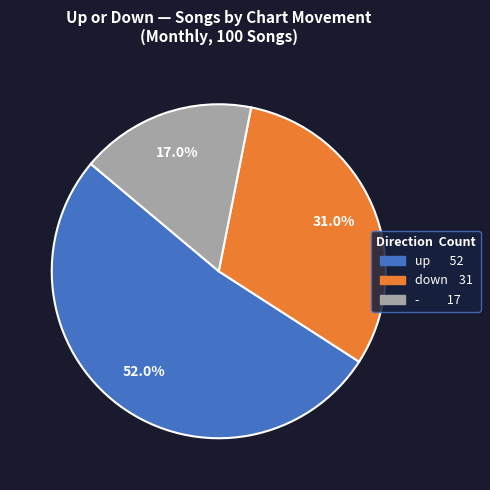

Which has a higher value, - or up?

up